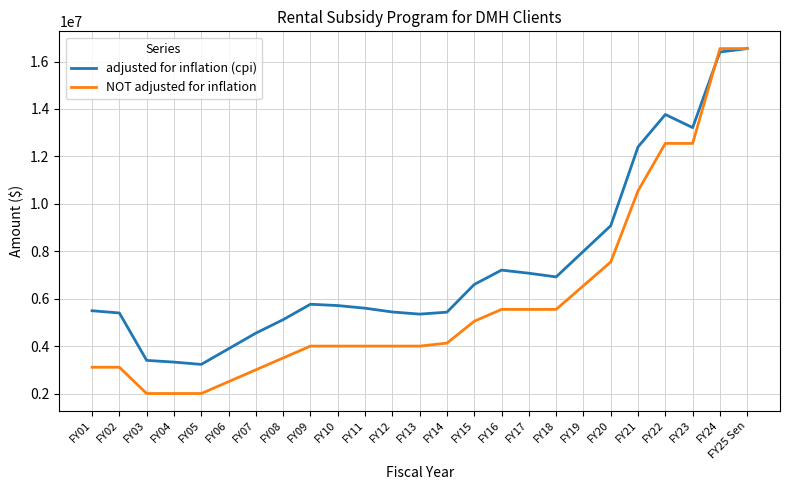

Rank the series by their average value, from lowest to highest.

NOT adjusted for inflation, adjusted for inflation (cpi)